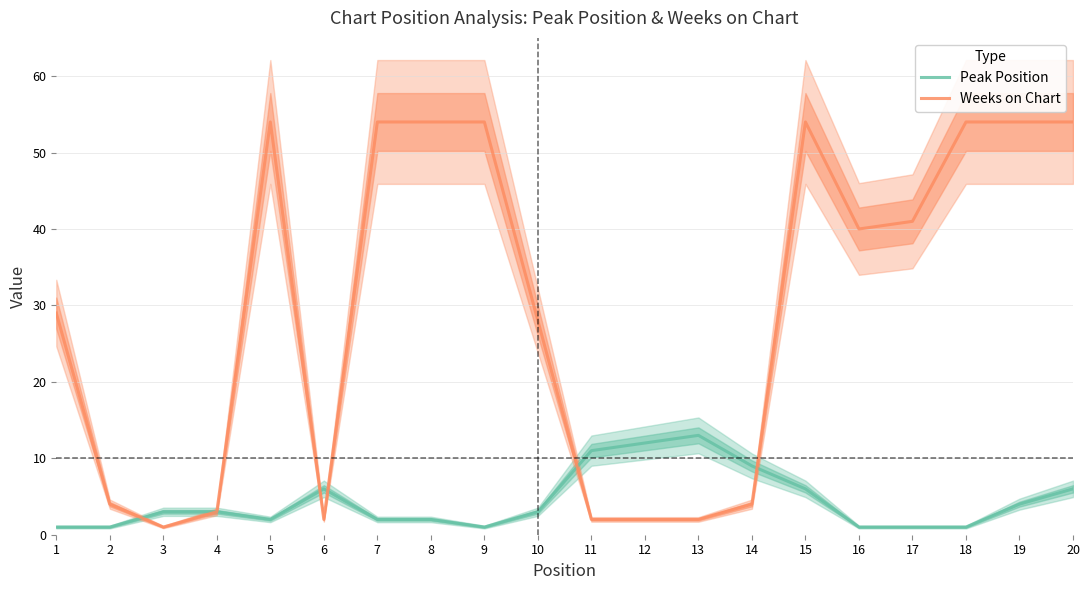

True or false: Peak Position has more than 0 points higher than both neighbors.

True